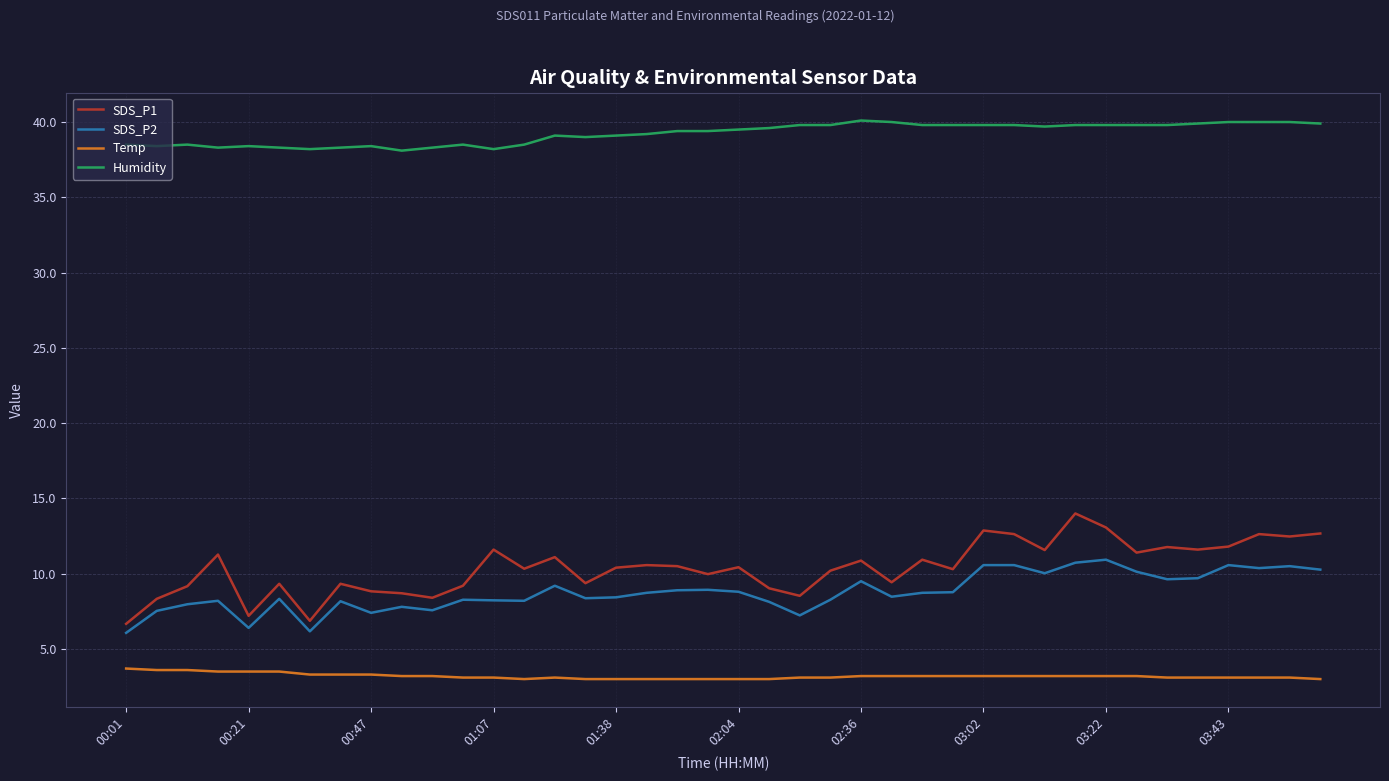

What is the maximum value for Humidity?

40.1